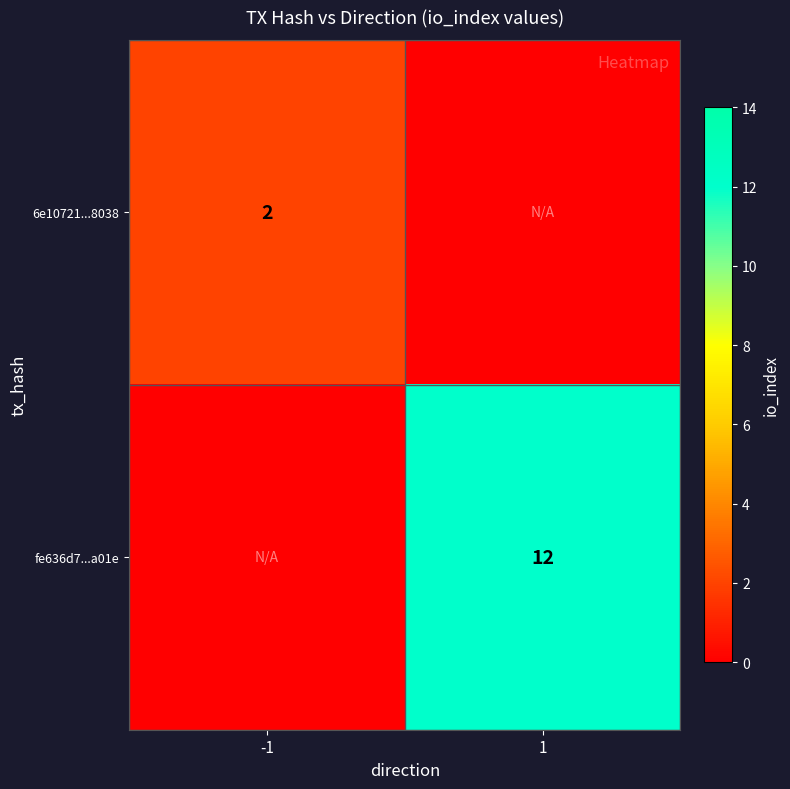

The value of 6e10721...8038 at -1 is 0. True or false?

False